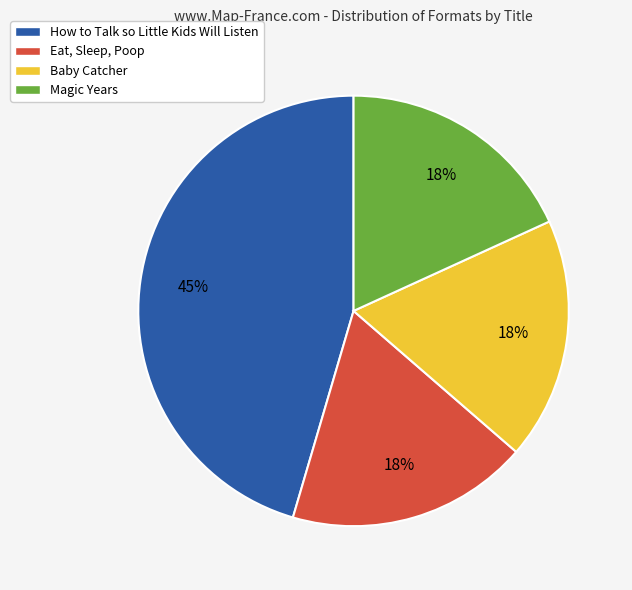

How many segments does this pie chart have?

4